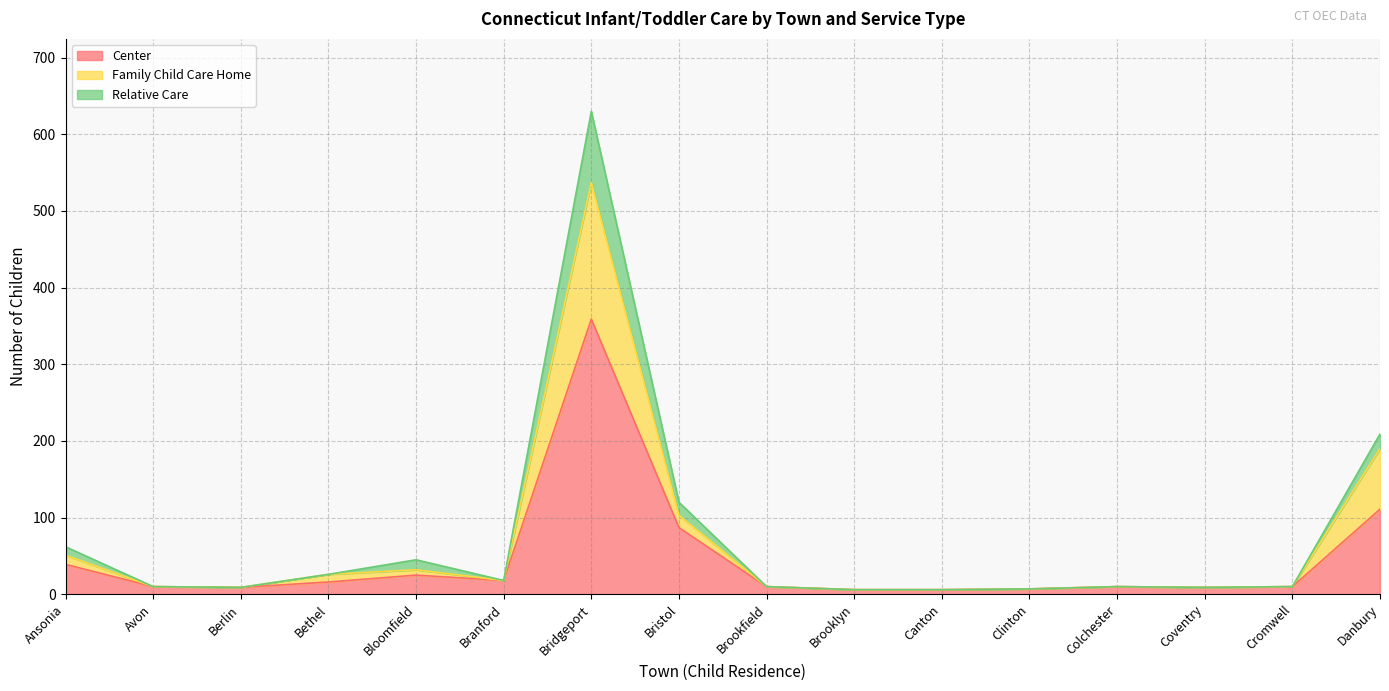

At which label does Family Child Care Home reach its peak?

Bridgeport